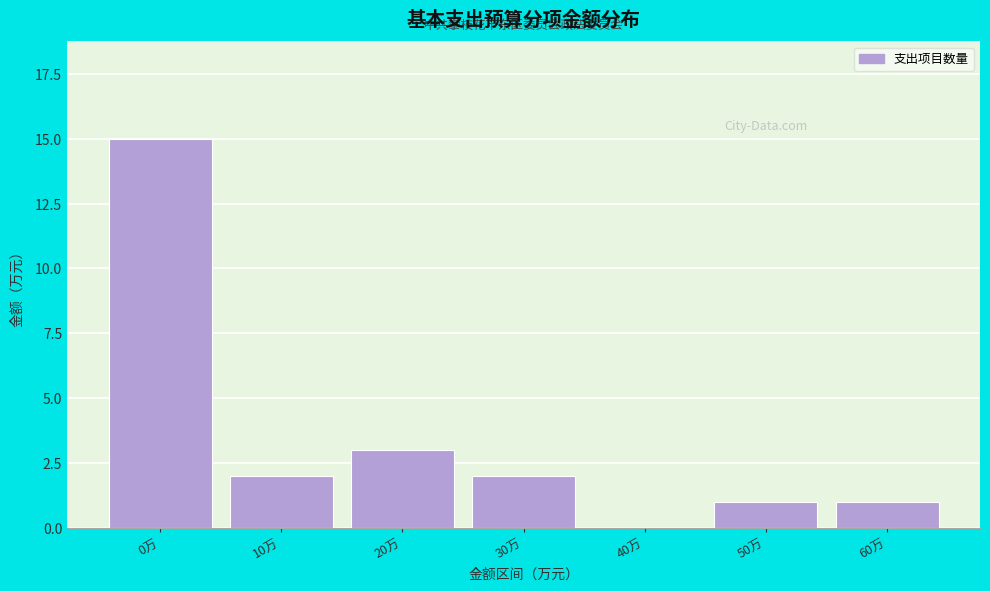

Reading right to left, what are all the values shown in this chart?

60万=1	50万=1	40万=0	30万=2	20万=3	10万=2	0万=15